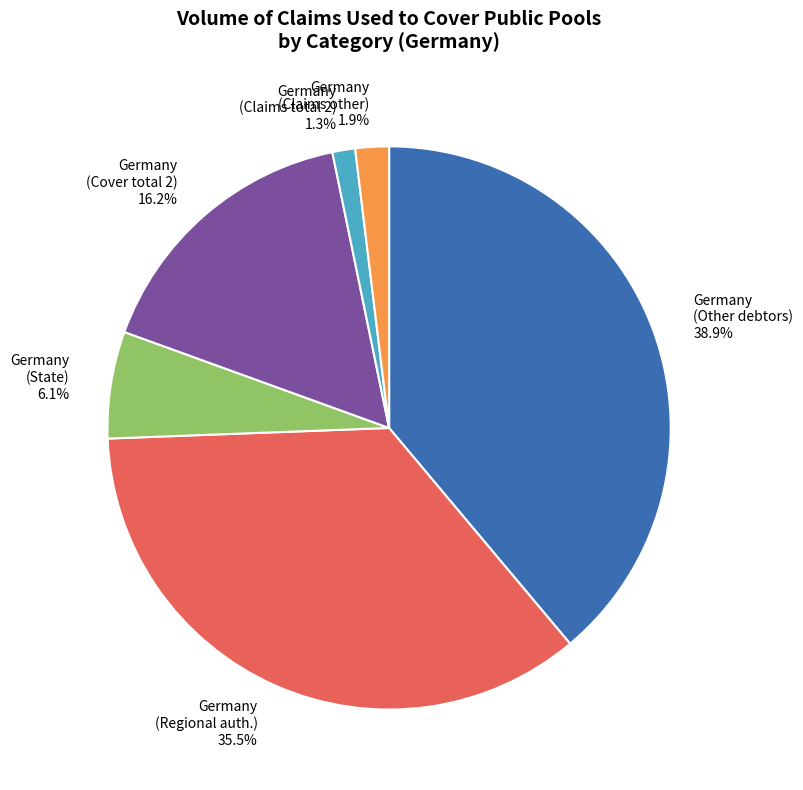

Rank the categories by value from lowest to highest.

Germany (Claims total 2) 1.3%, Germany (Claims other) 1.9%, Germany (State) 6.1%, Germany (Cover total 2) 16.2%, Germany (Regional auth.) 35.5%, Germany (Other debtors) 38.9%